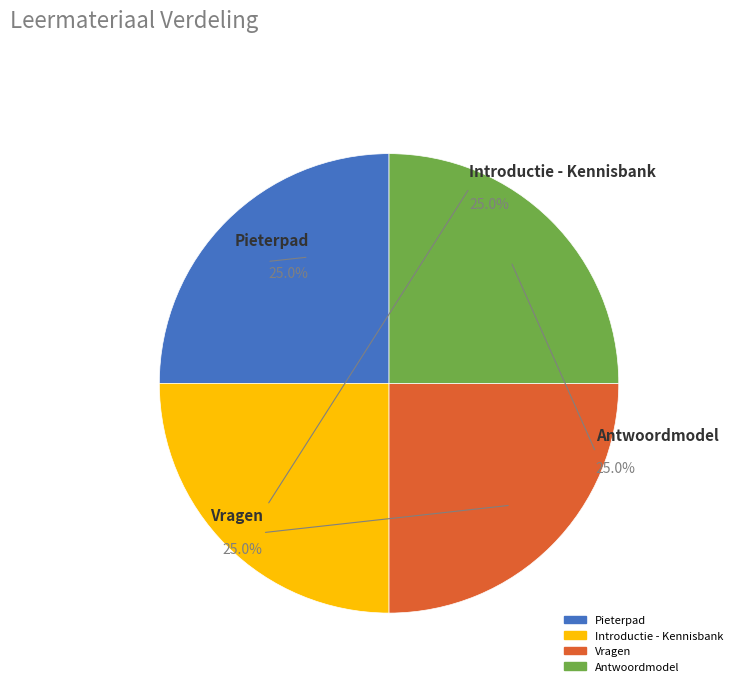

To the nearest percent, what is the average slice percentage?

25%